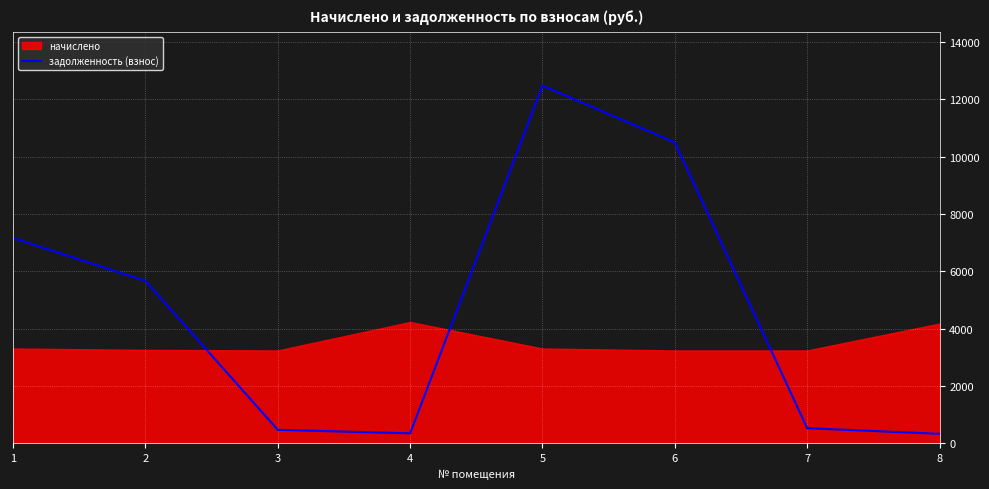

At which category does the data reach its first local peak?

5